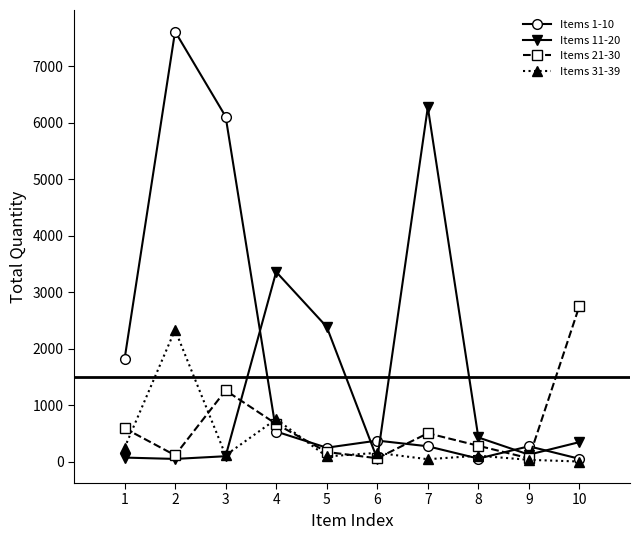

True or false: Items 11-20 has more than 0 interior local peaks.

True